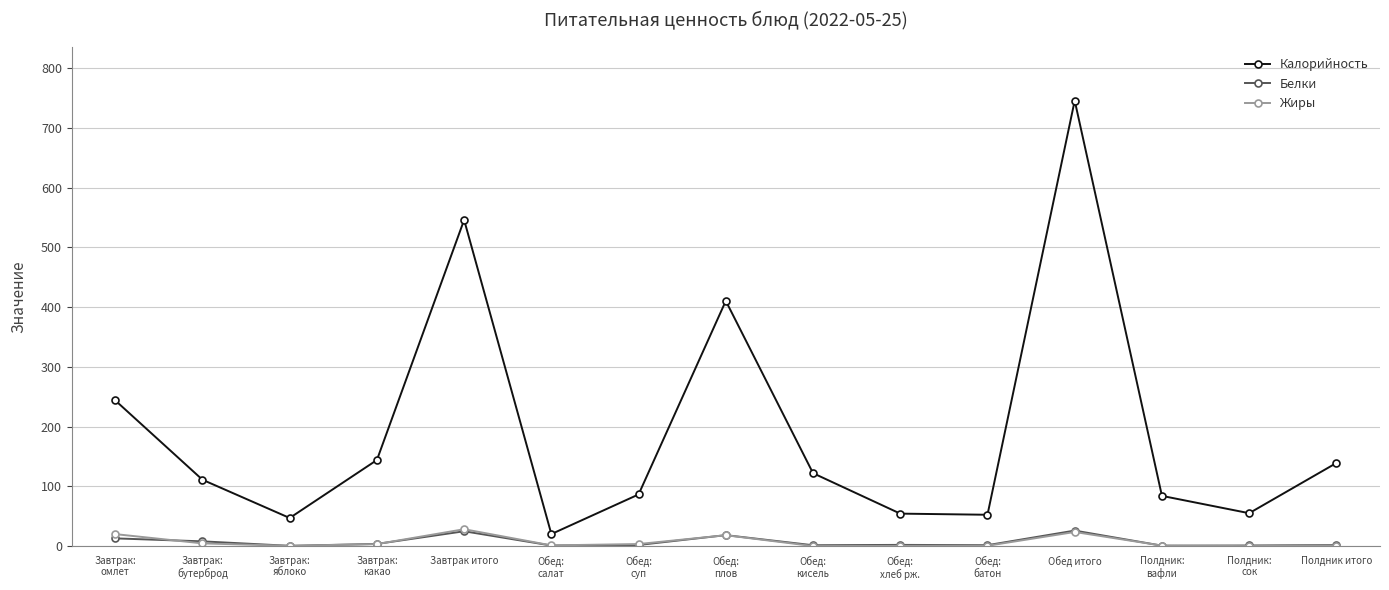

True or false: Калорийность and Жиры intersect in this chart.

False